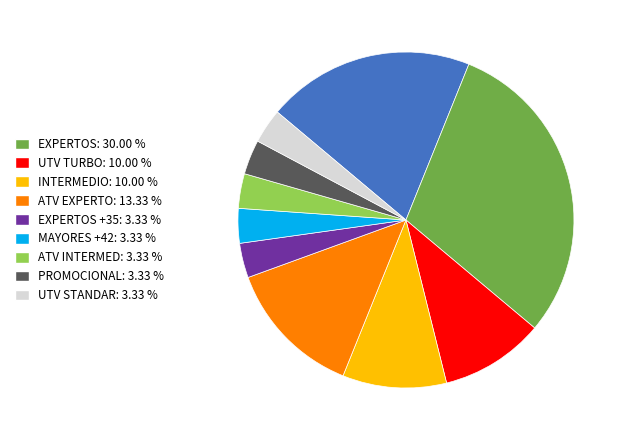

Is there any slice that represents more than half of the pie?

No